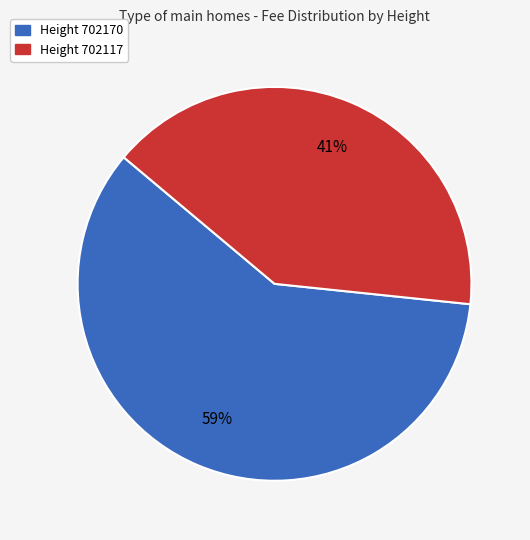

Is there any slice that represents more than half of the pie?

Yes